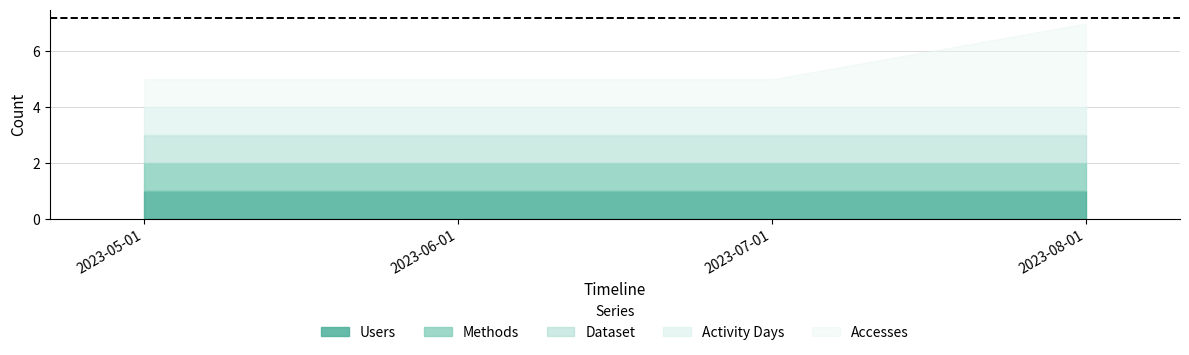

Rank the categories by Activity Days value from highest to lowest.

2023-05-01, 2023-06-01, 2023-07-01, 2023-08-01